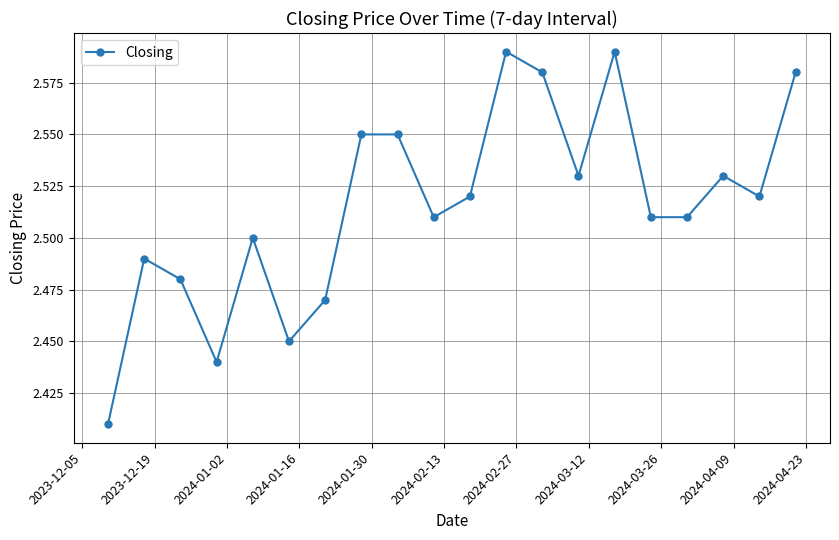

True or false: there are more than 1 points higher than both neighbors.

True